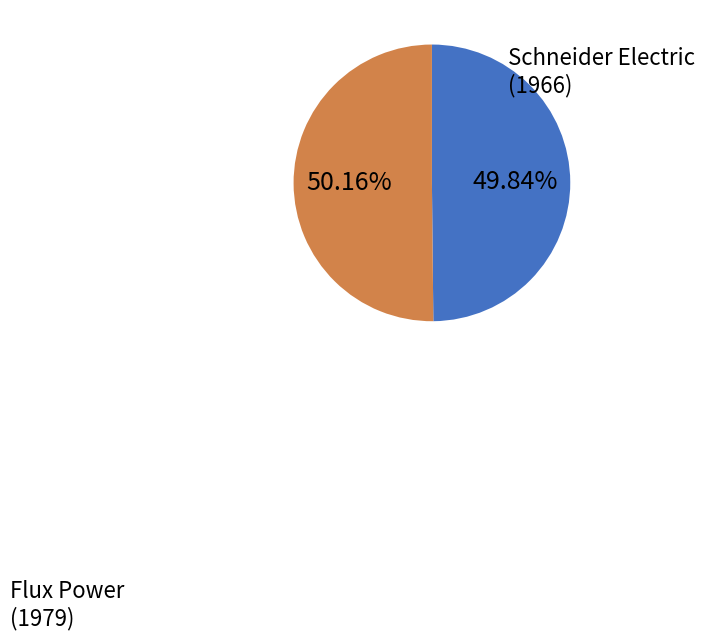

Is there a majority slice in this chart?

Yes